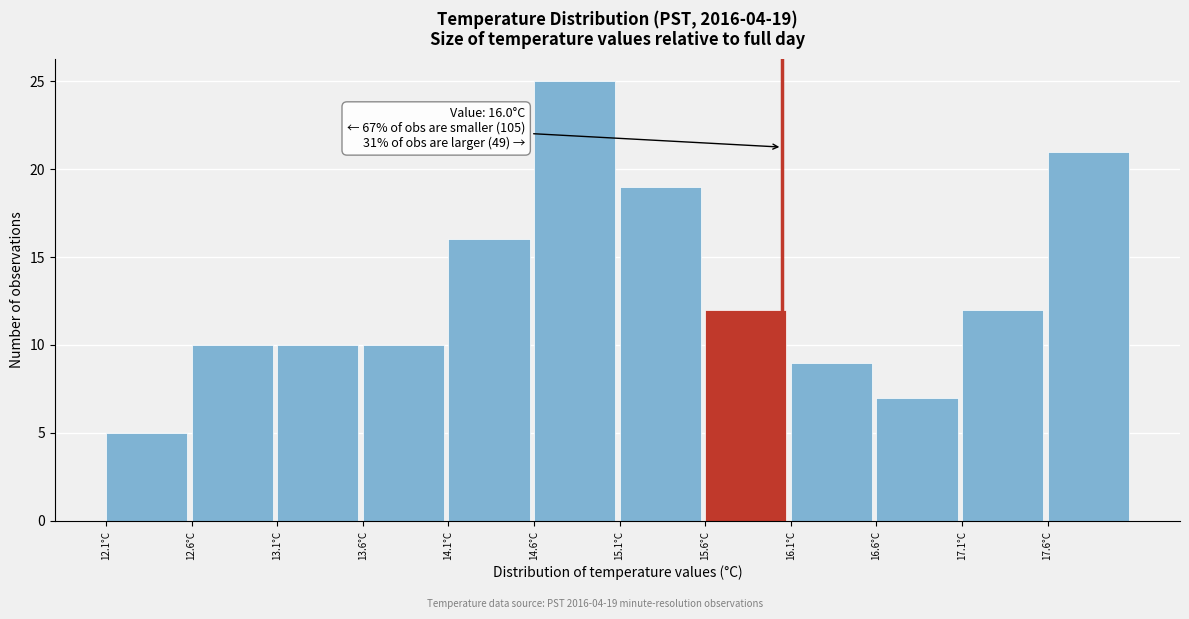

Which range on the x-axis has the tallest bar?

14.55 to 15.05